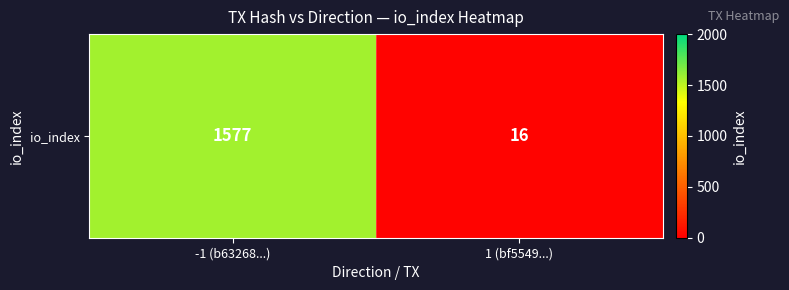

Reading left to right, what are all the values shown in this chart?

1577	16